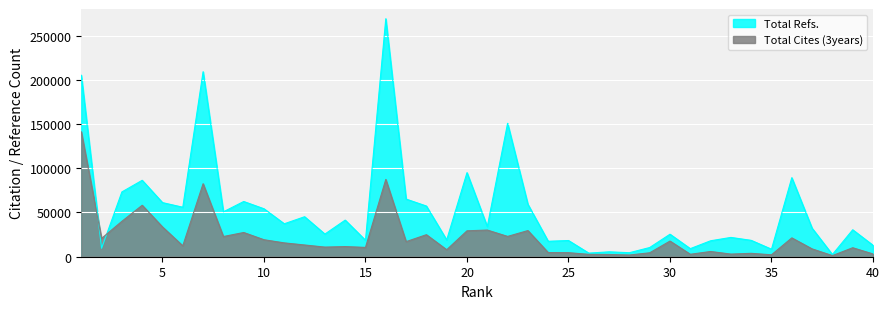

List the series in order of their overall mean, lowest first.

Total Cites (3years), Total Refs.